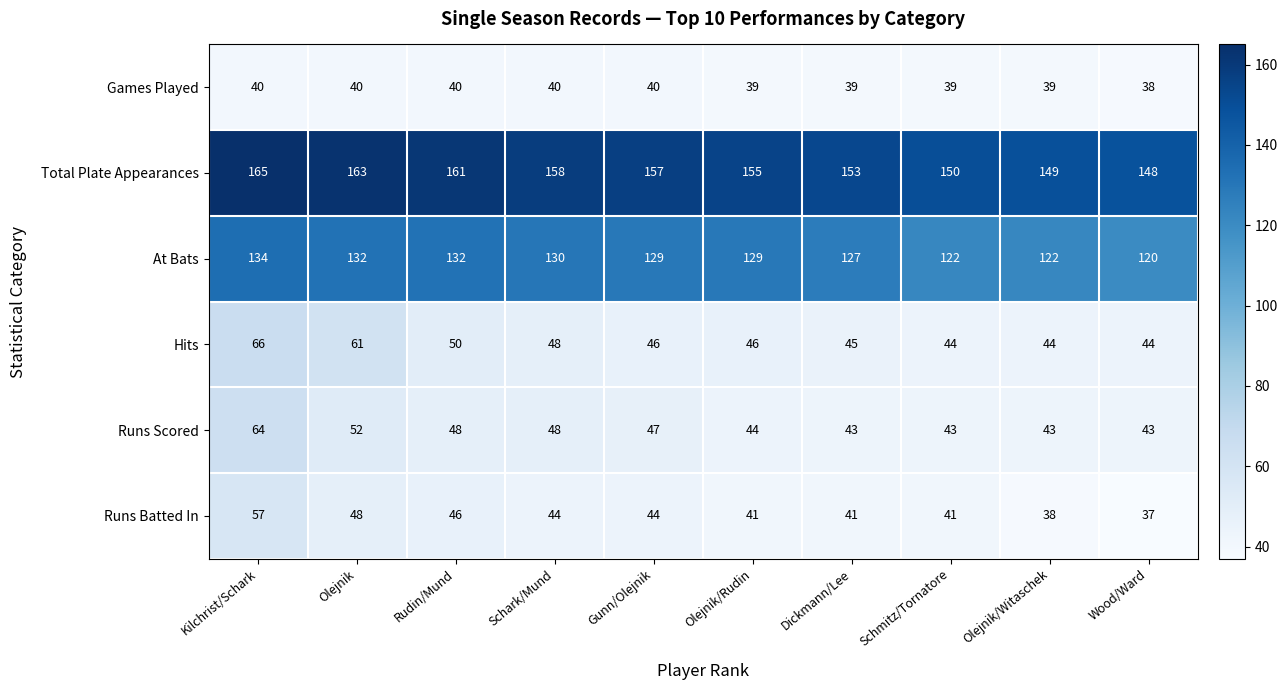

How many distinct data groups are displayed?

6